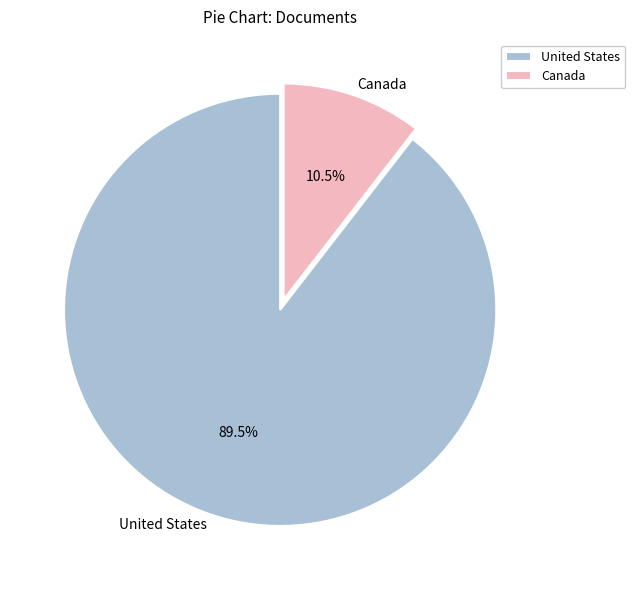

Which slice is the largest?

United States